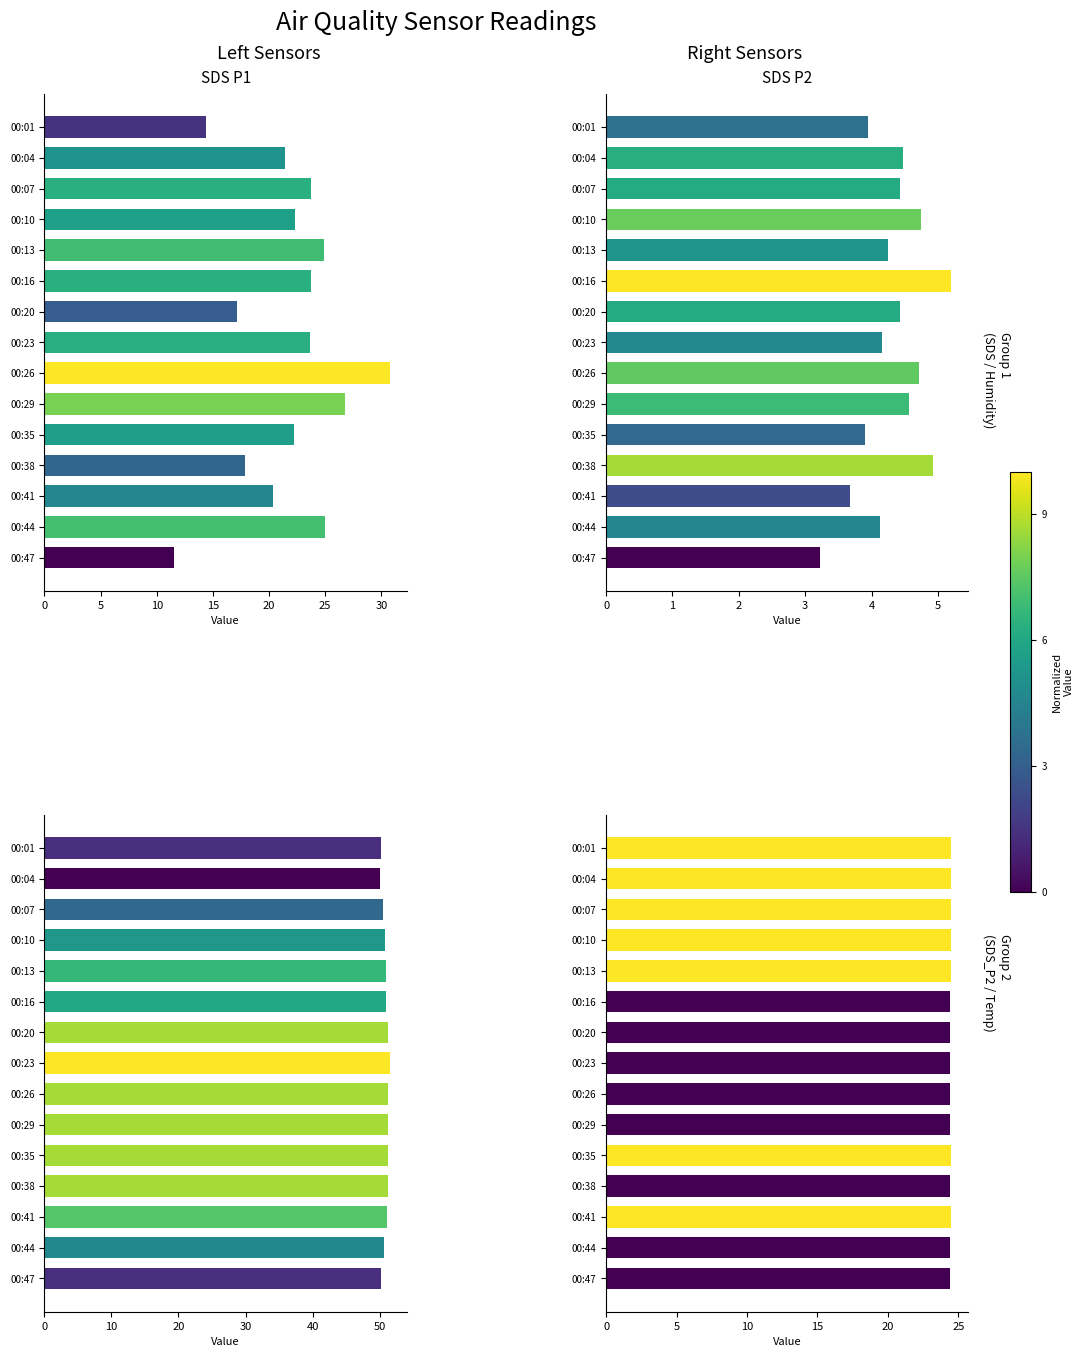

What is the label of the 8th bar from the right?

35